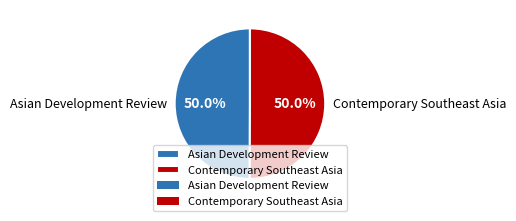

Approximately how many times larger is the value at Asian Development Review compared to Contemporary Southeast Asia?

1.0